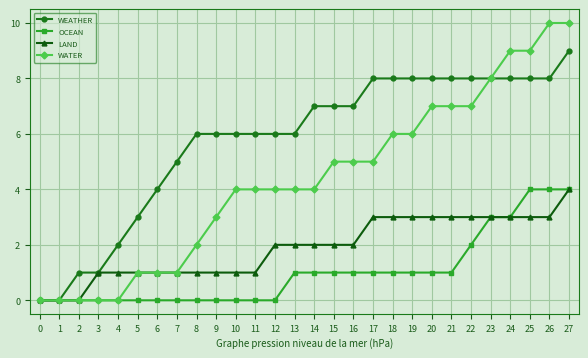

What is the value of the WEATHER point at the 12th from the left?

6